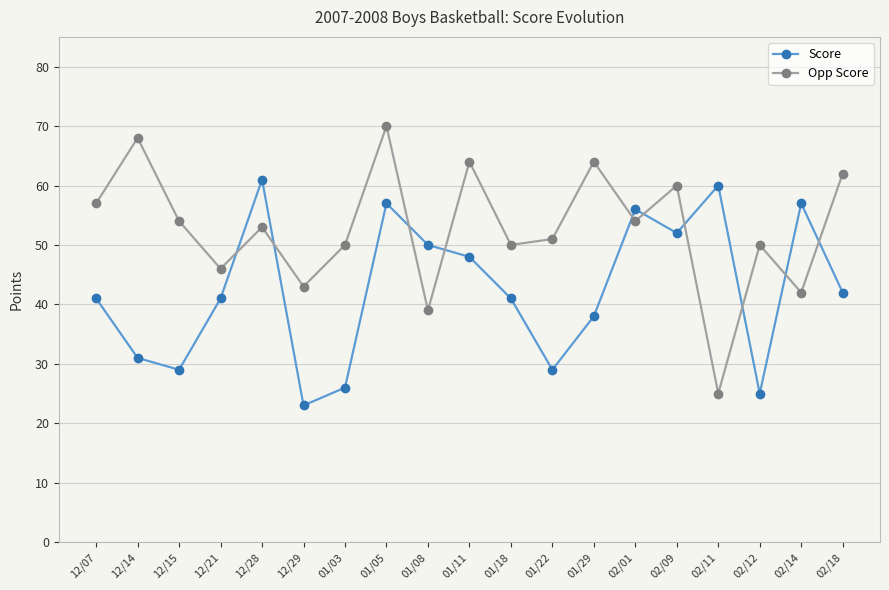

Which category has the lowest value in the Score series?

12/29